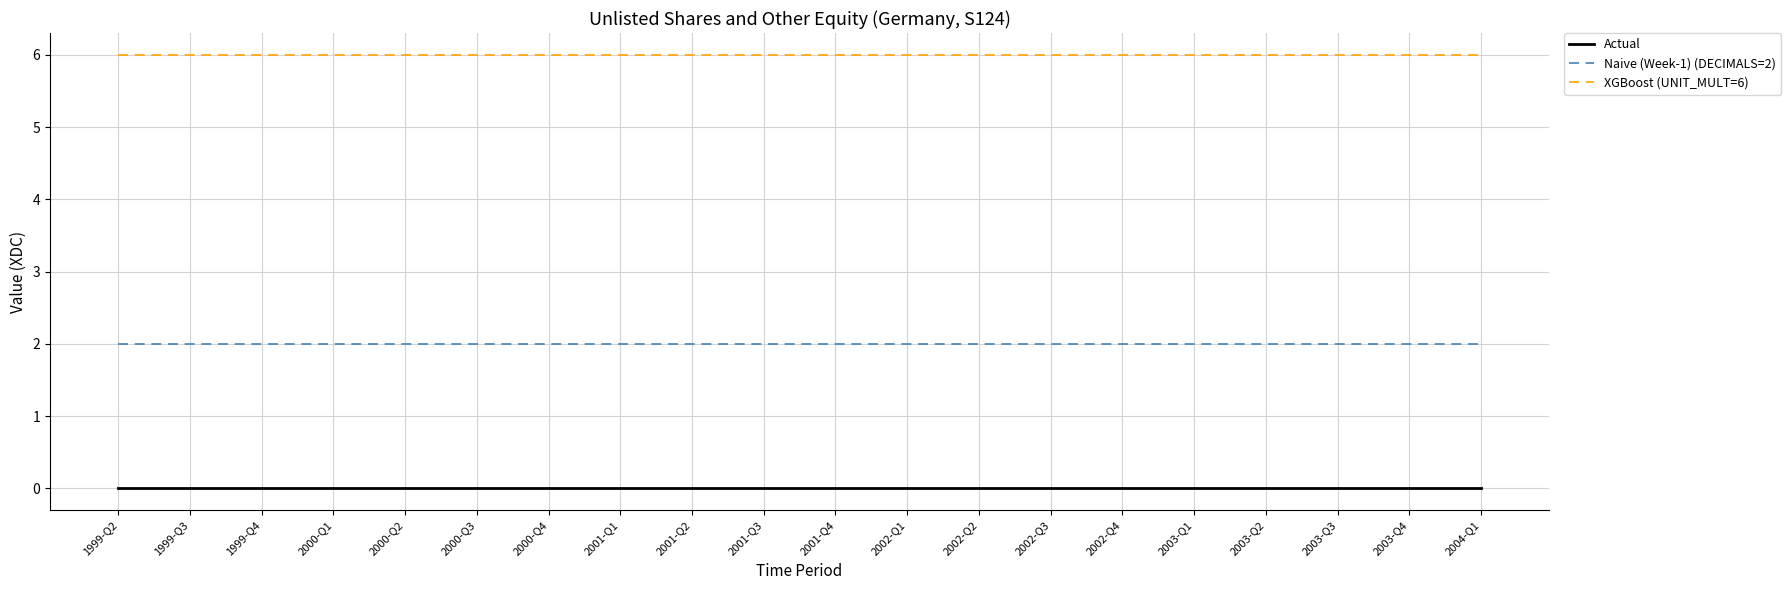

What is the total value across all series at 2001-Q4?

8